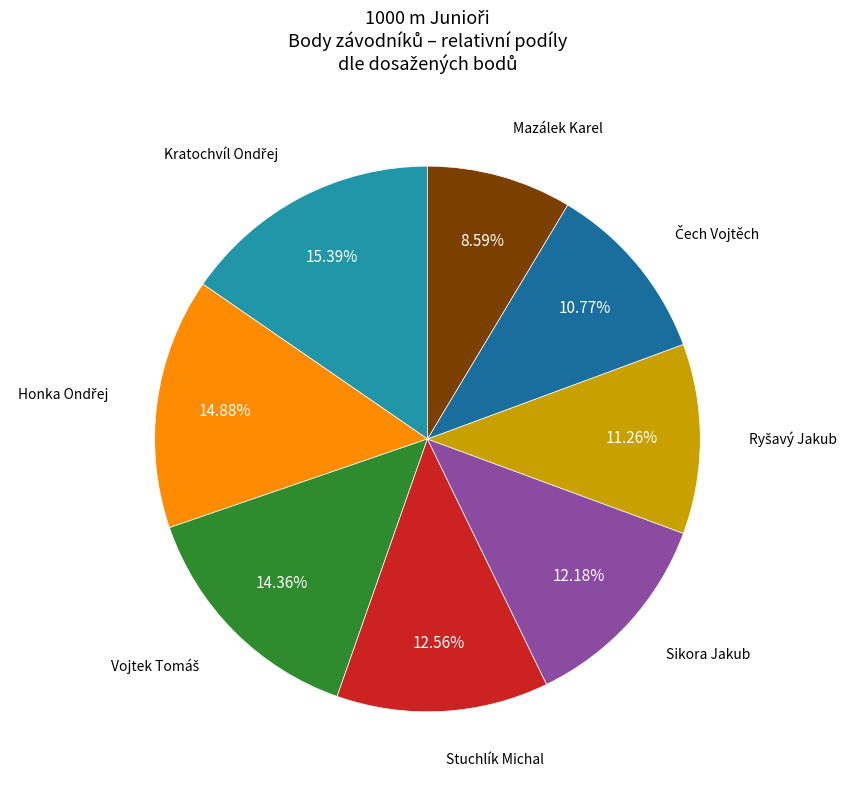

How much of the chart is everything except Stuchlík Michal?

87.4%